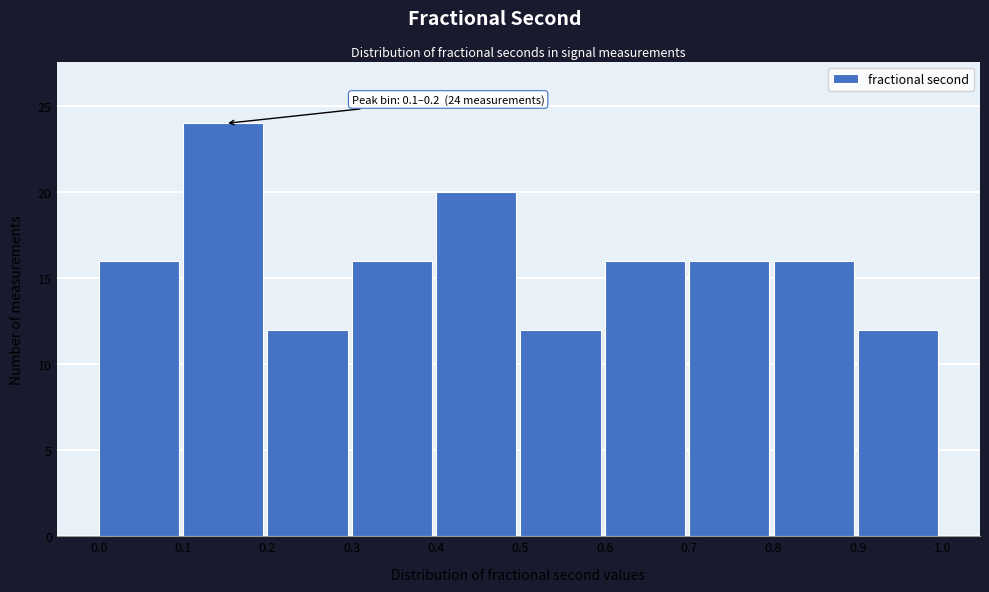

Over which range of the x-axis is the bar tallest?

0.1 to 0.2